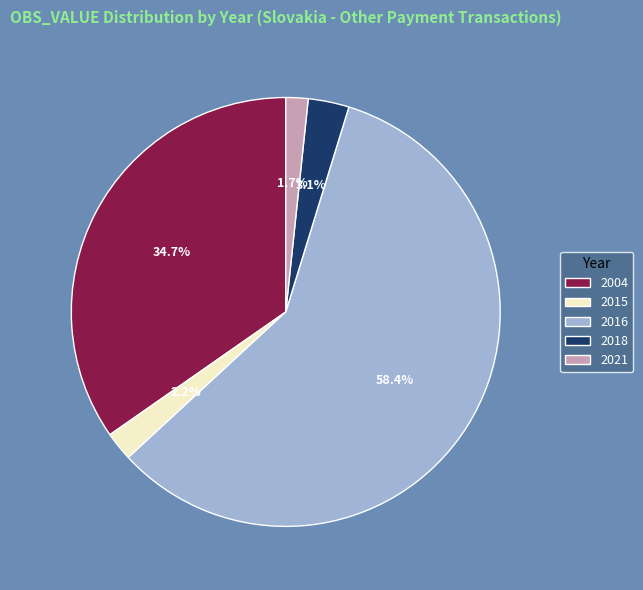

What is the majority slice?

2016